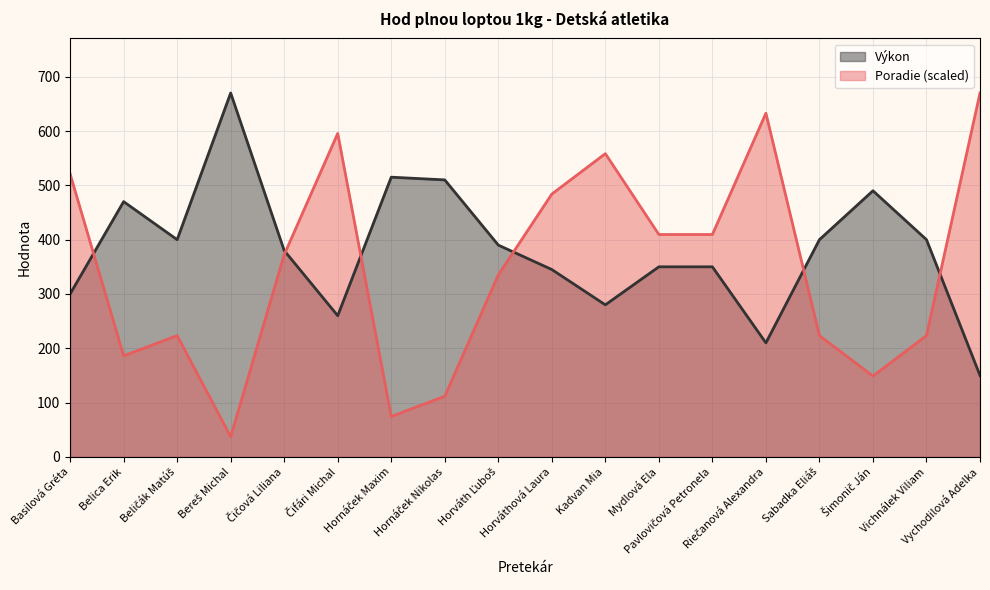

How many lines are shown in the chart?

2